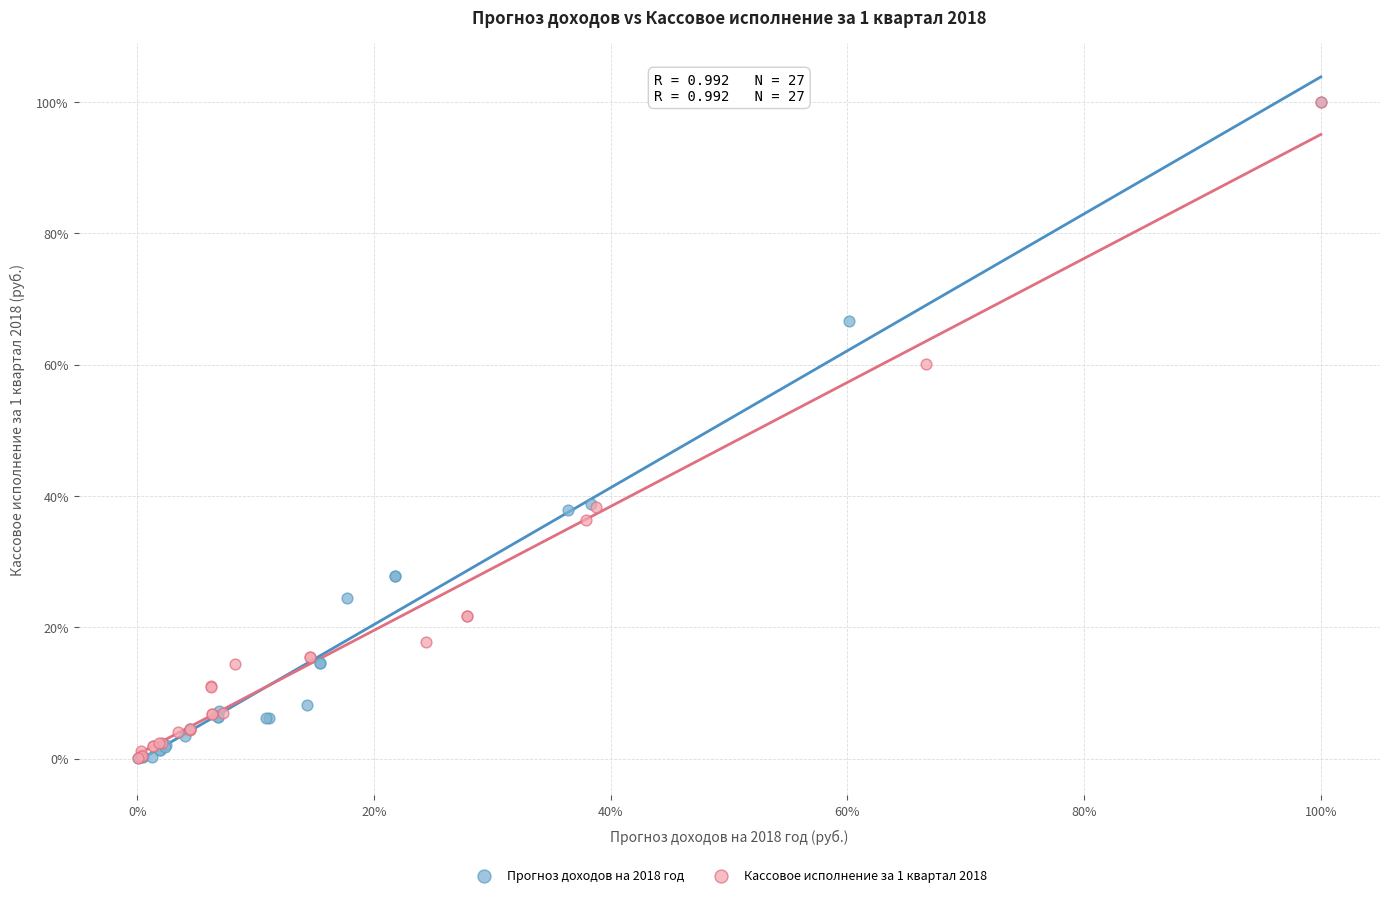

What are all the series names shown in the legend?

Прогноз доходов на 2018 год, Кассовое исполнение за 1 квартал 2018